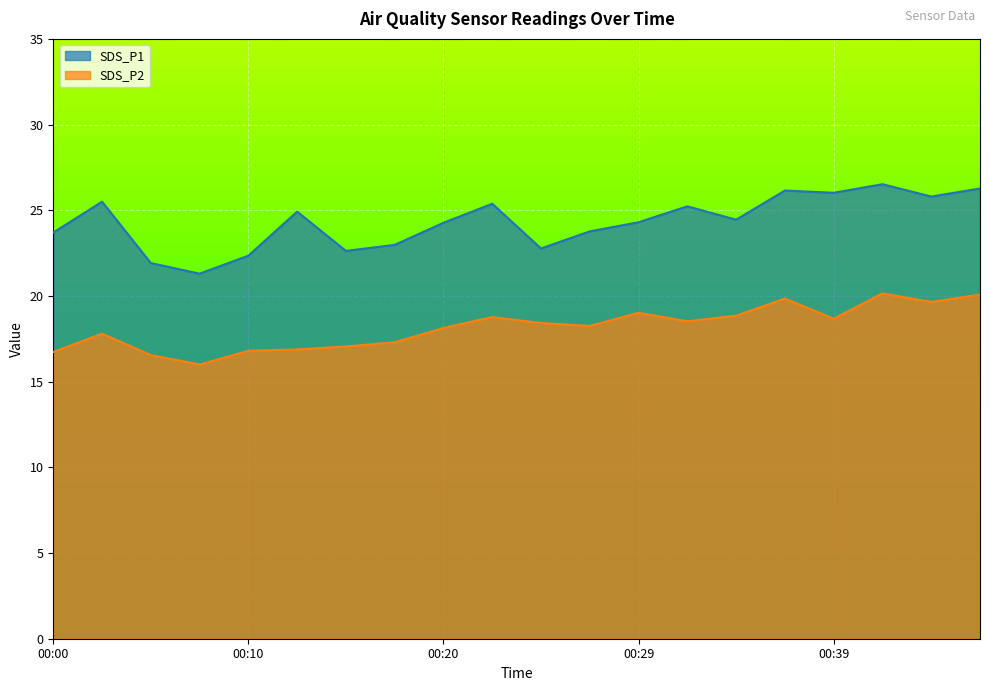

True or false: SDS_P2 and SDS_P1 cross at least once.

False